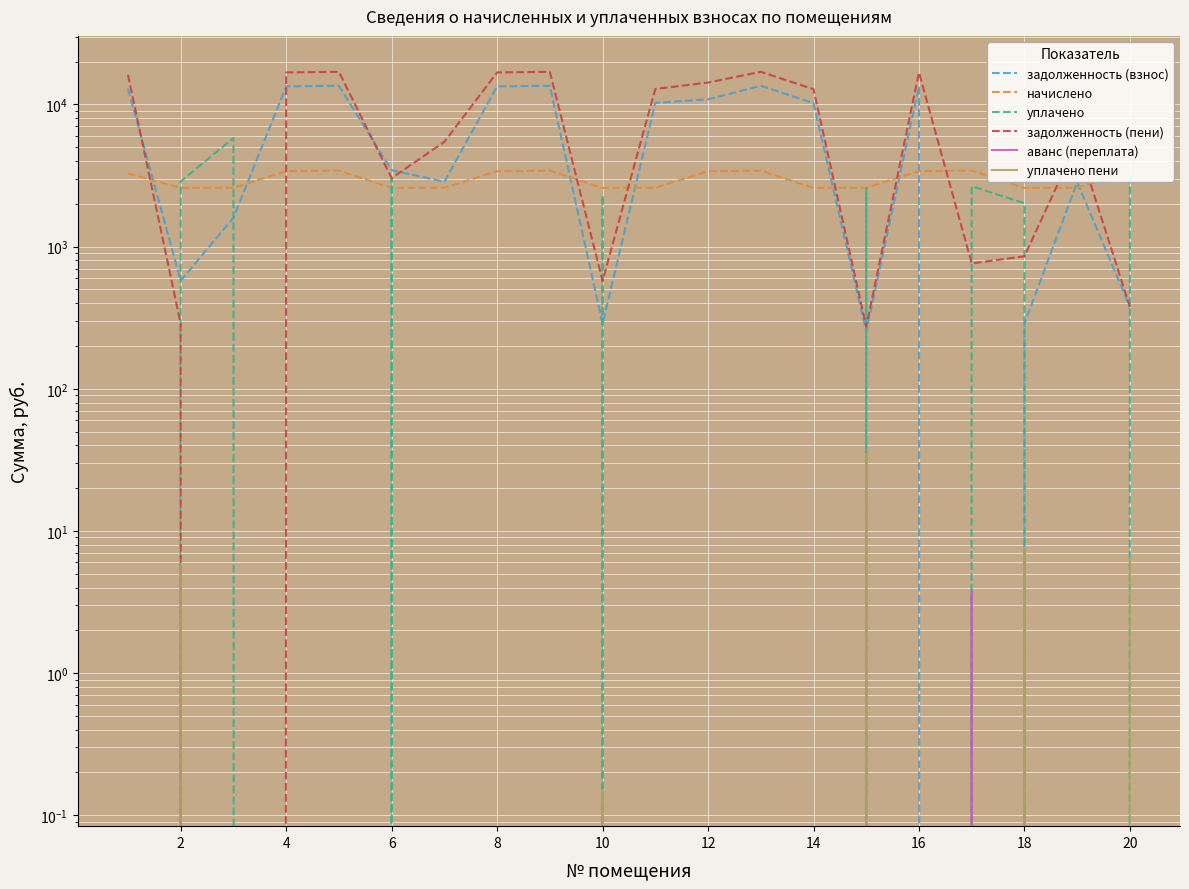

What is the value of the задолженность (пени) point at the 14th from the left?

12799.9